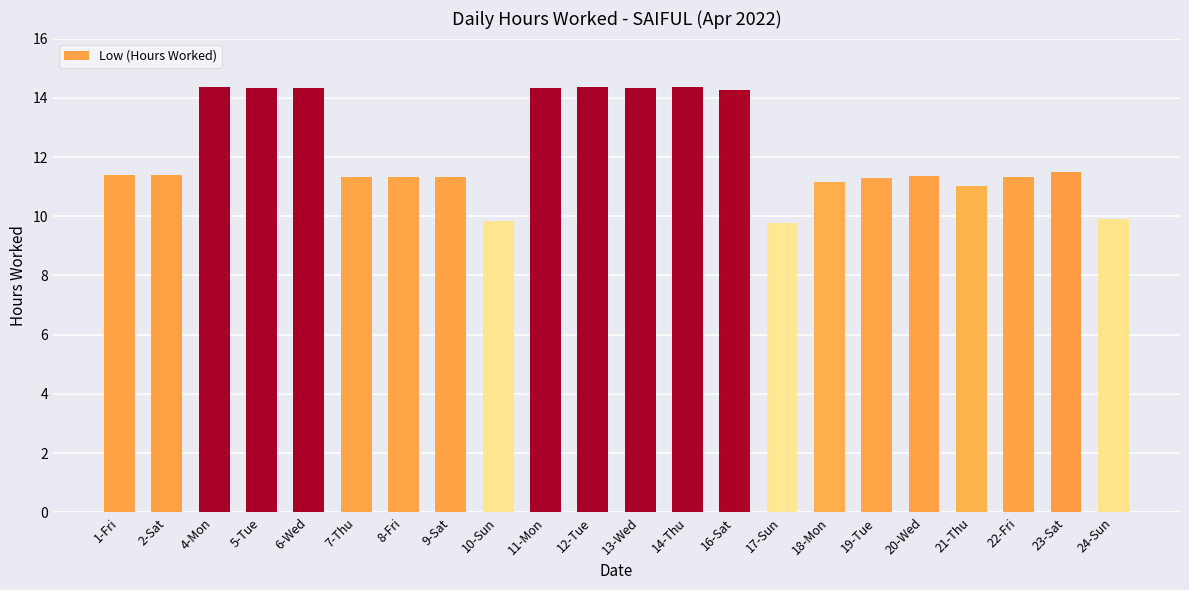

What is the label of the 6th bar from the right?

19-Tue